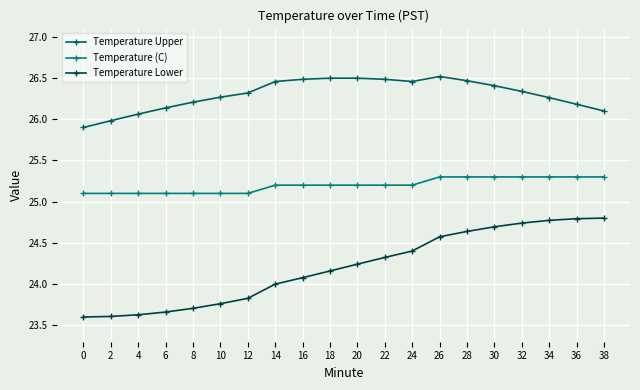

Count the Temperature (C) values in the range 25 to 26.

20